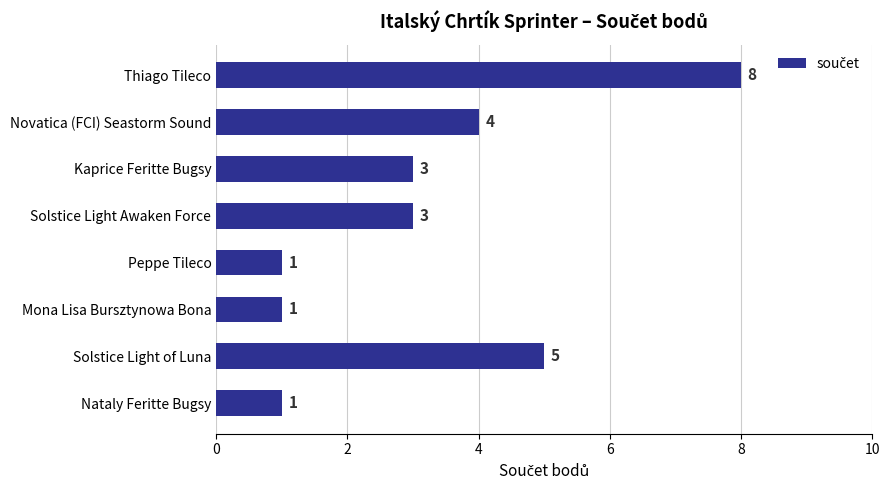

What position from the top is Nataly Feritte Bugsy?

8